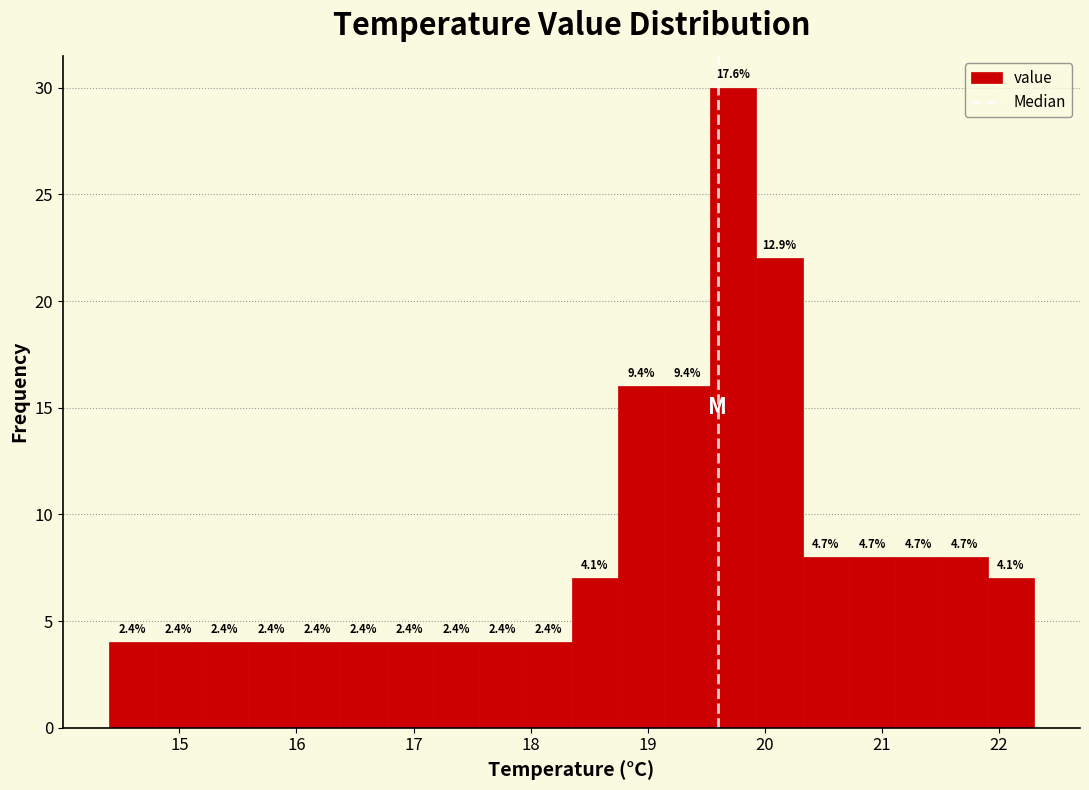

Read against the x-axis, roughly where is the centre of the tallest bar?

19.7